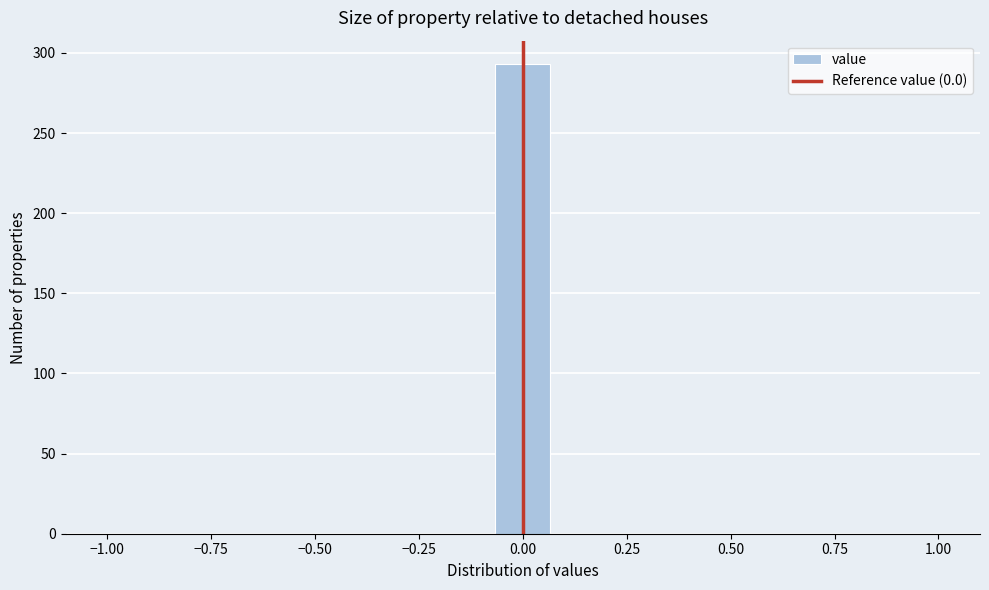

Read against the x-axis, roughly where is the centre of the tallest bar?

0.00